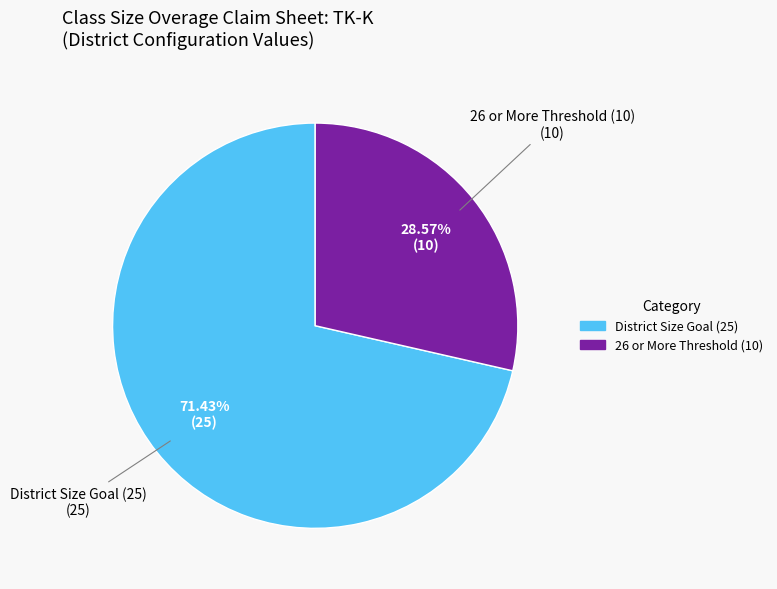

Is there any slice that represents more than half of the pie?

Yes